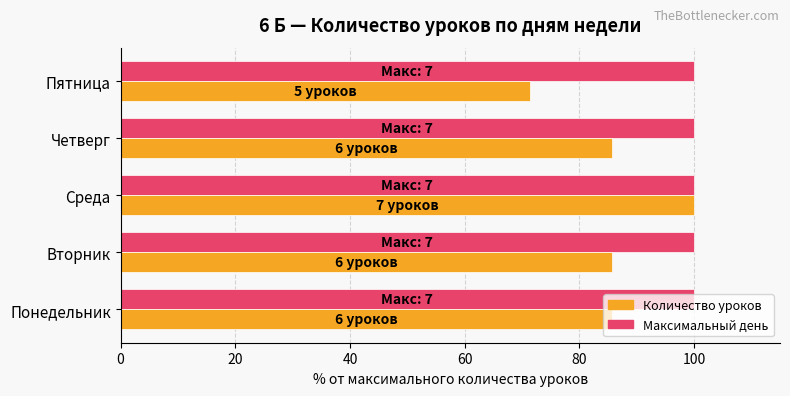

At which category is the sum across all series the highest?

Среда